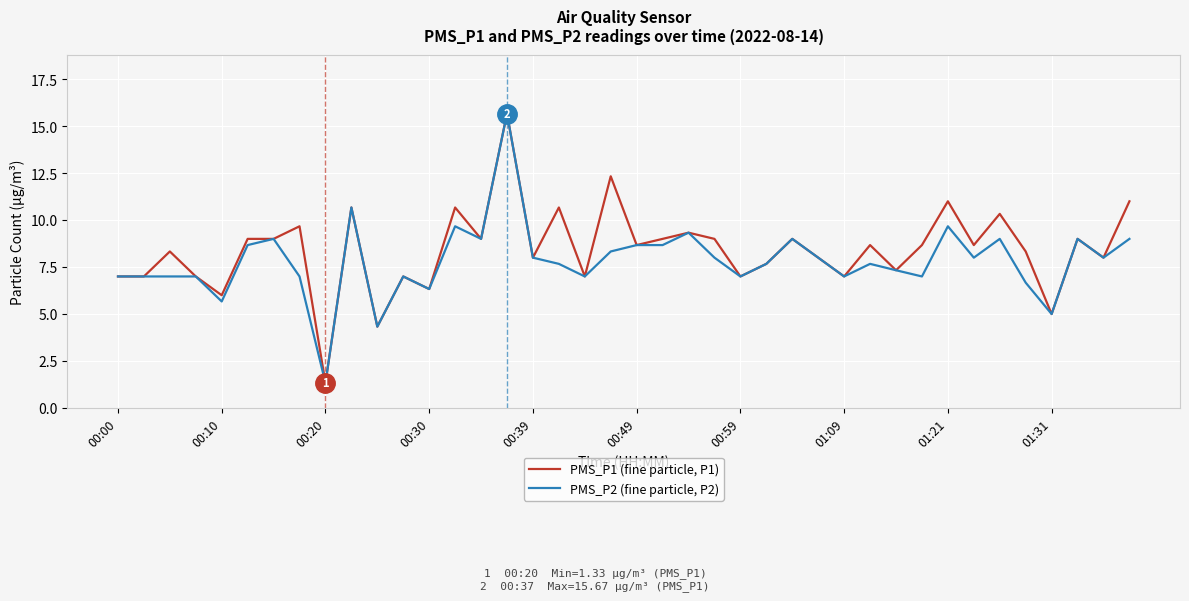

Which series has the largest total across all categories?

PMS_P1 (fine particle, P1)